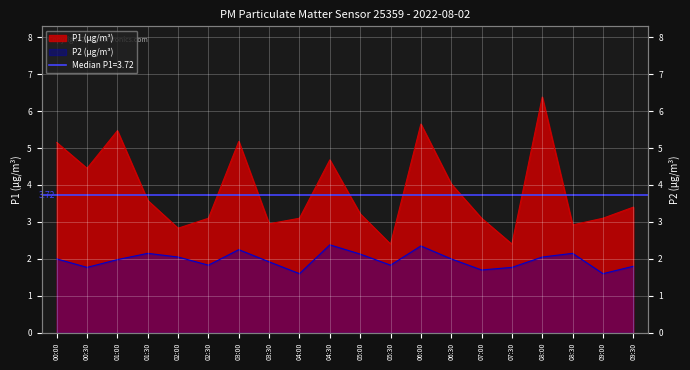

What is the difference between the P2 values at 03:00 and 04:30?

0.1